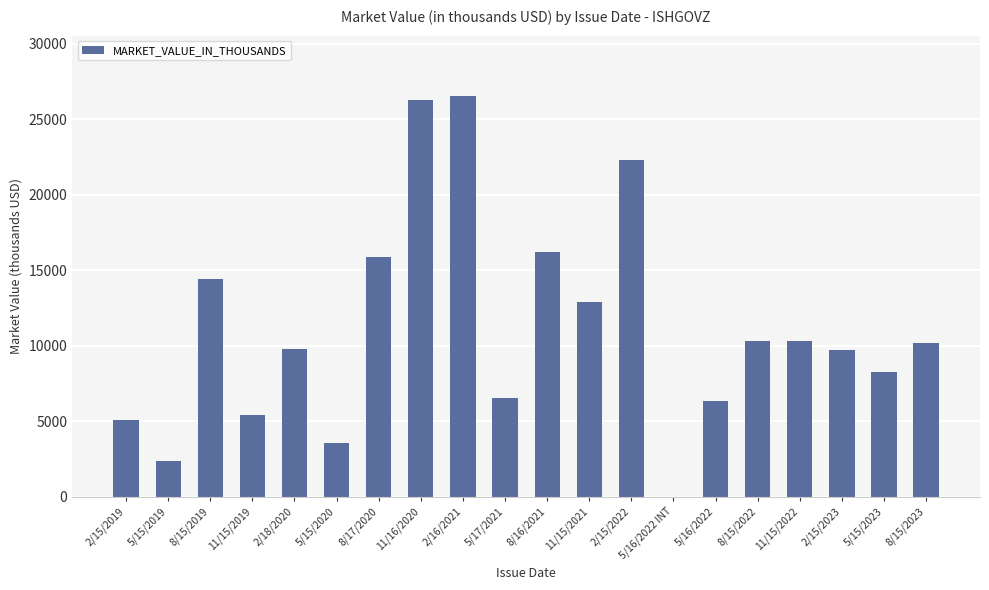

At which label is the value closest to 13275?

11/15/2021